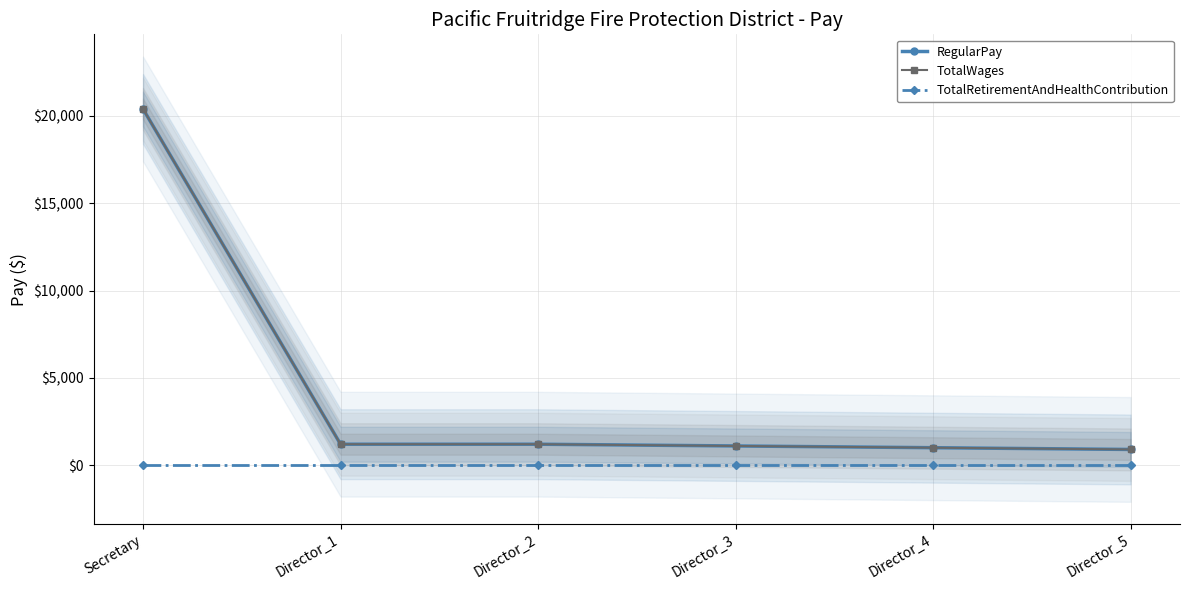

True or false: TotalWages has a value of 1200 at Director_1.

True